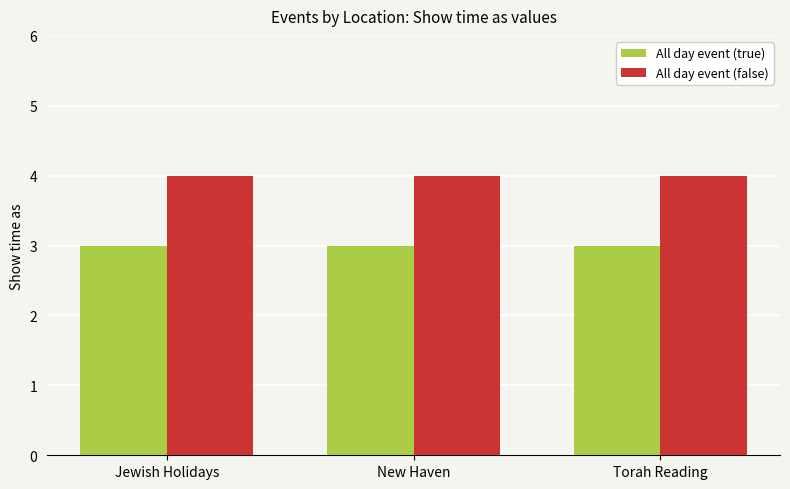

What is the label of the 1st bar from the left?

Jewish Holidays